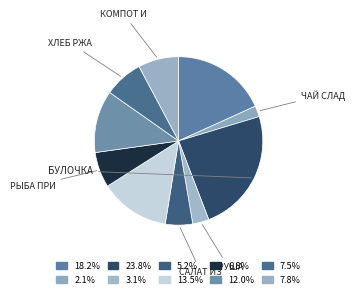

Rank the categories by value from highest to lowest.

Булочка, Каша пшённая, Борщ из свежей капусты, Картофельное пюре, Компот из яблок, Хлеб ржаной, Рыба припущенная, Салат из свежей капусты, Груша, Чай сладкий